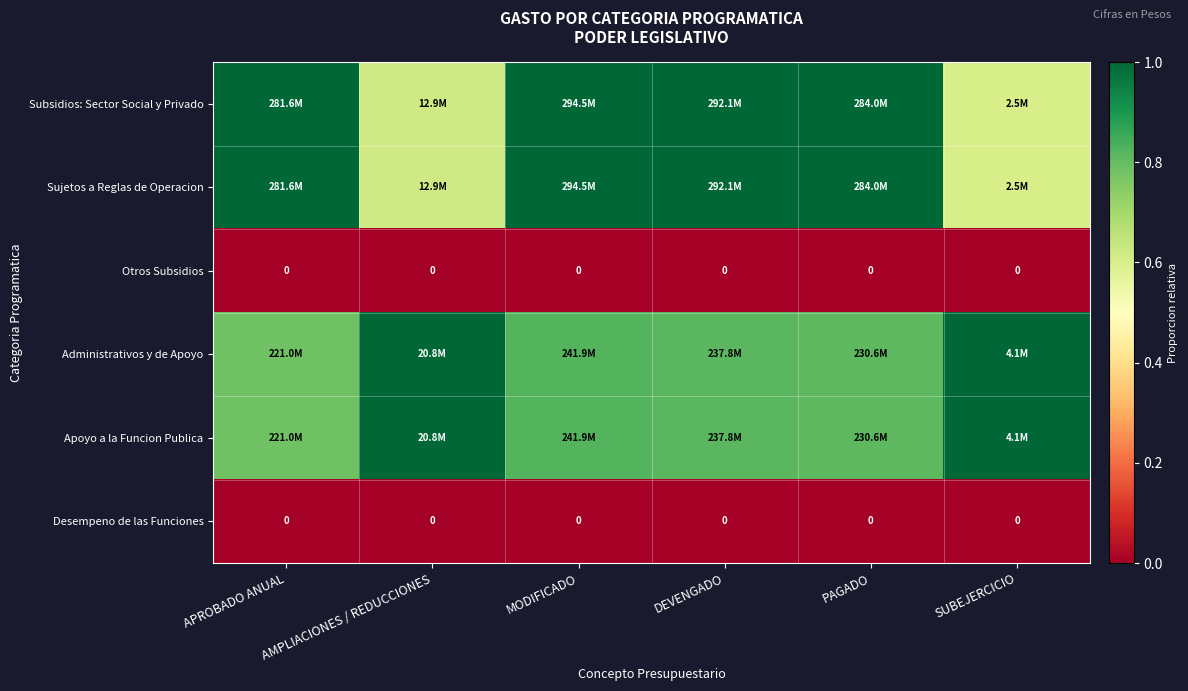

The Apoyo a la Funcion Publica series shows 1.6 at AMPLIACIONES / REDUCCIONES. True or false?

False